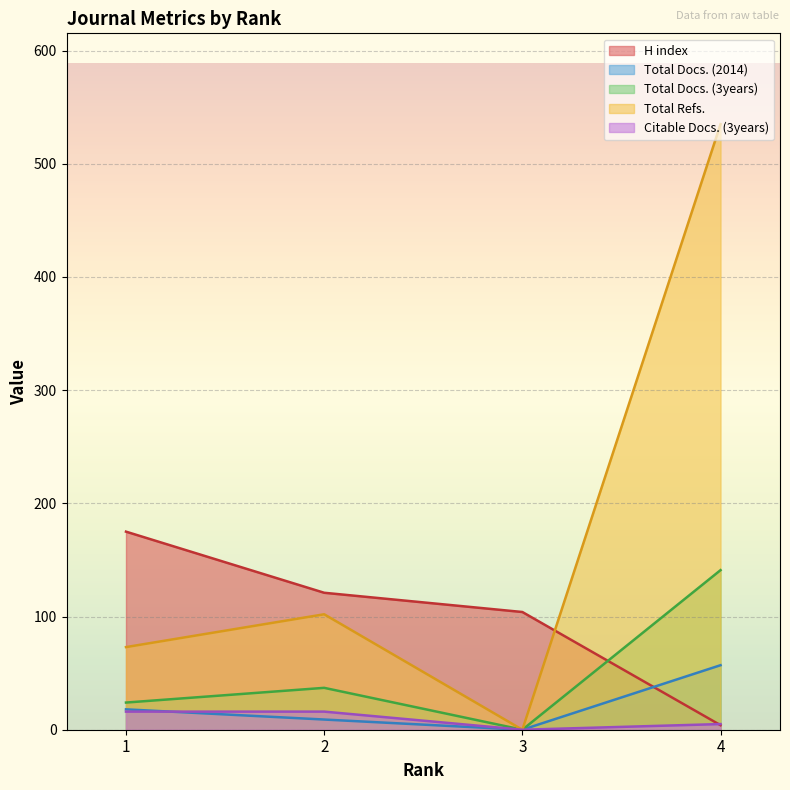

The Total Docs. (3years) series shows 37 at 2. True or false?

True